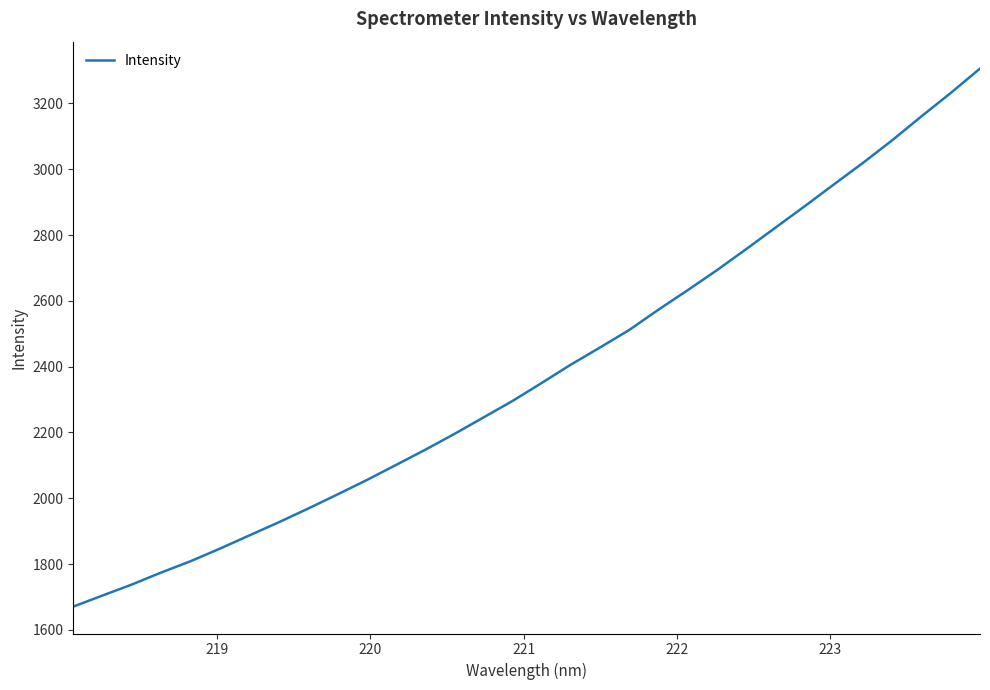

What is the maximum value shown in the chart?

3306.0